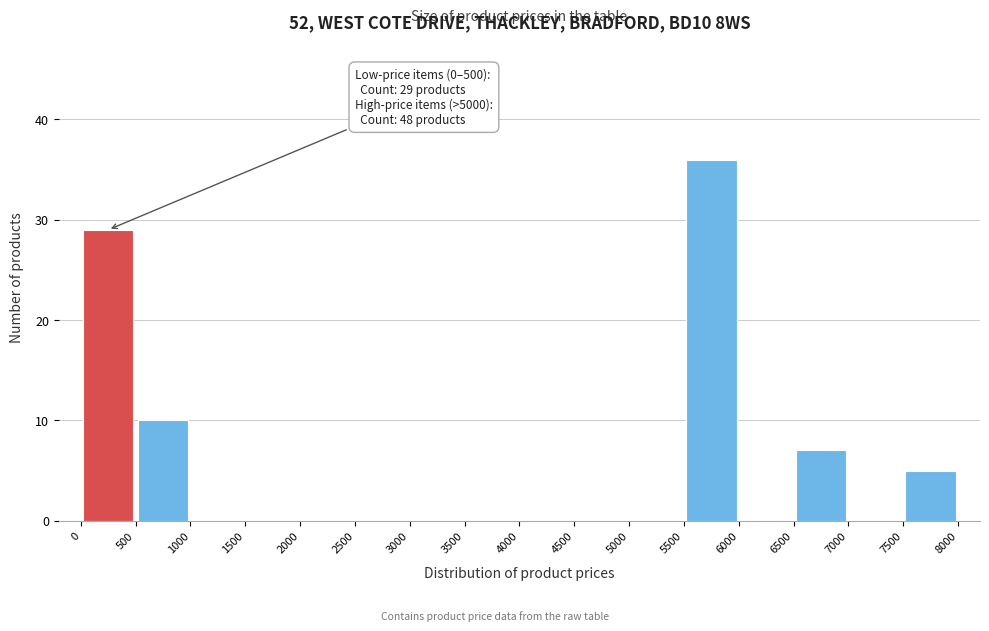

Over which range of the x-axis is the bar tallest?

5500 to 6000